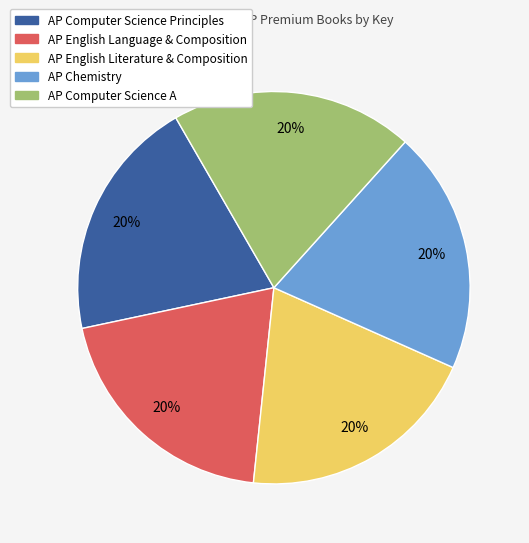

To the nearest percent, what is the average slice percentage?

20%